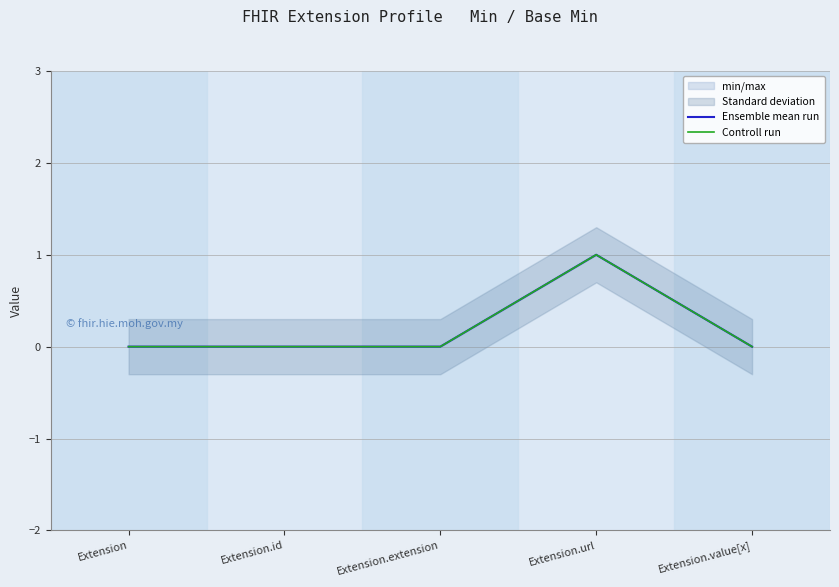

How many lines are shown in the chart?

2